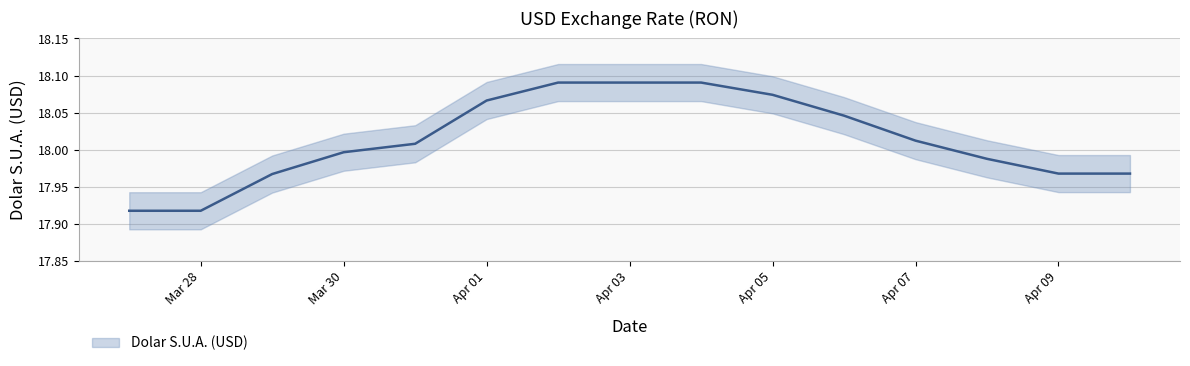

Between 2021-04-08 and 2021-04-06, which is larger?

2021-04-06